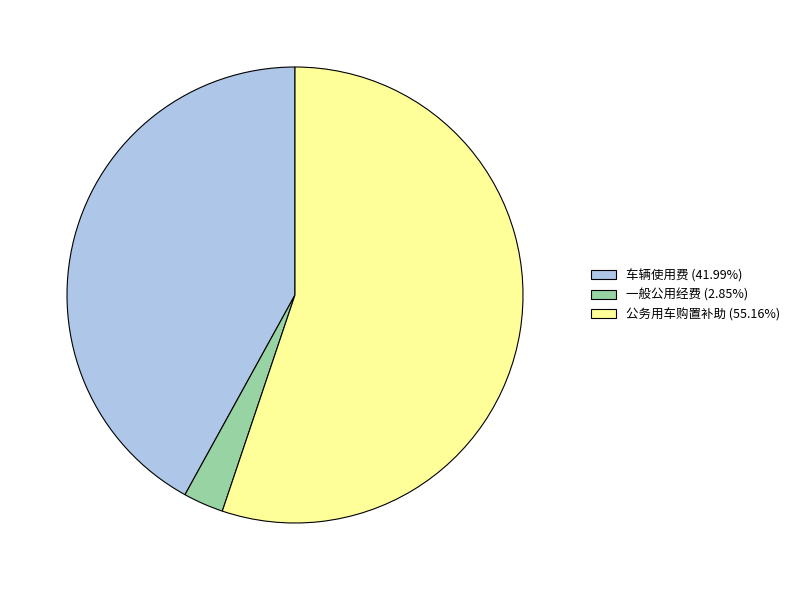

Is the sum of 车辆使用费 (41.99%) and 公务用车购置补助 (55.16%) greater than half?

Yes